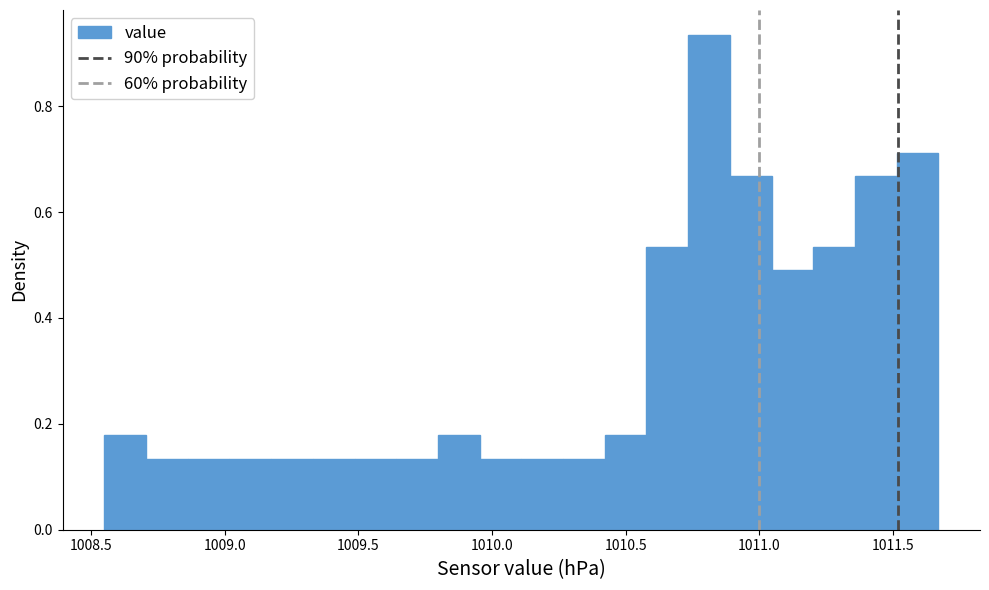

Around what value on the x-axis is the tallest bar? Give the approximate position of its centre, as read against the axis.

1010.80